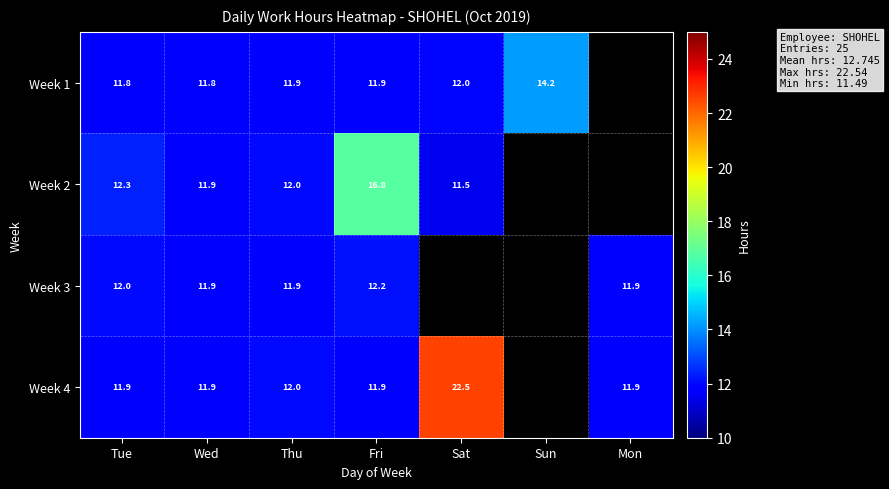

List the series in order of their peak value, highest first.

Week 4, Week 2, Week 1, Week 3